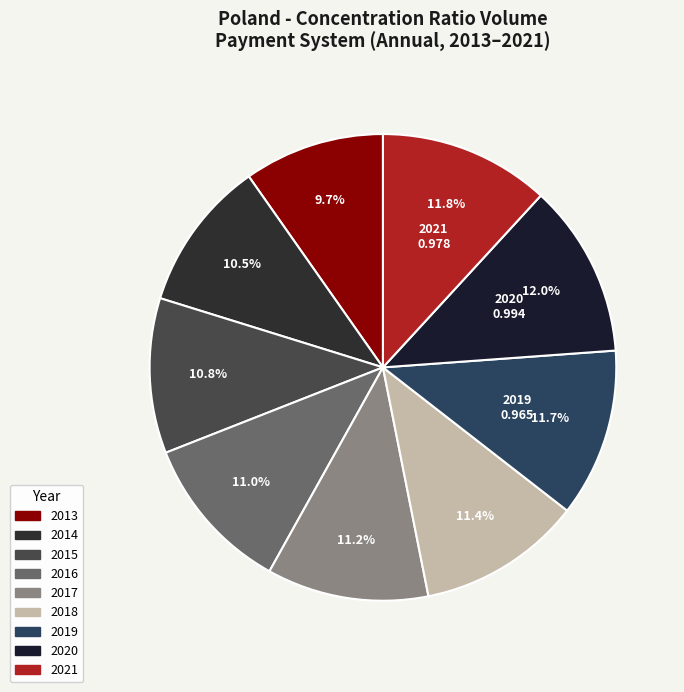

Is it true that 2015 is 1% of the pie?

False